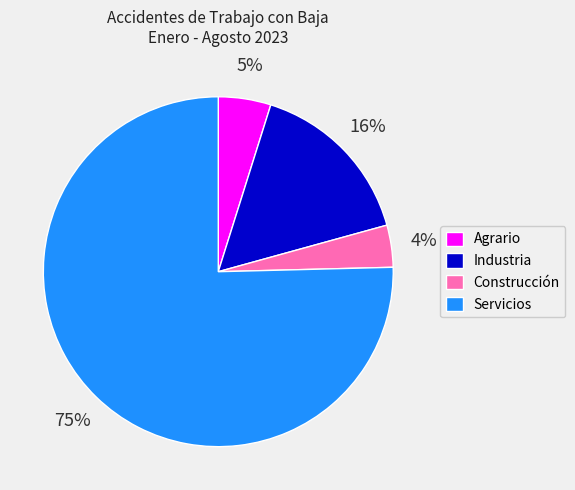

Do Agrario and Industria together represent more than half of the pie?

No